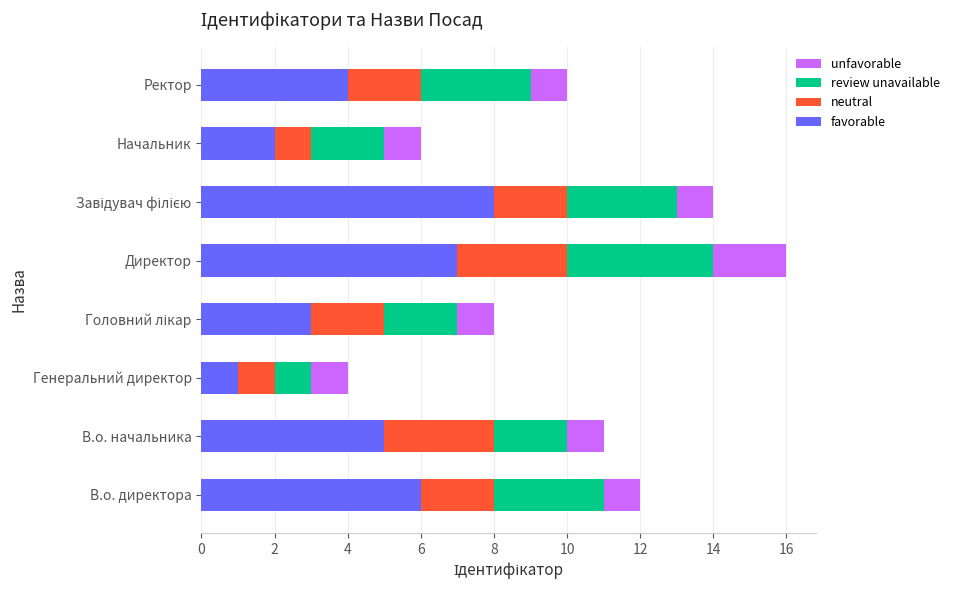

What is the maximum value for favorable?

8